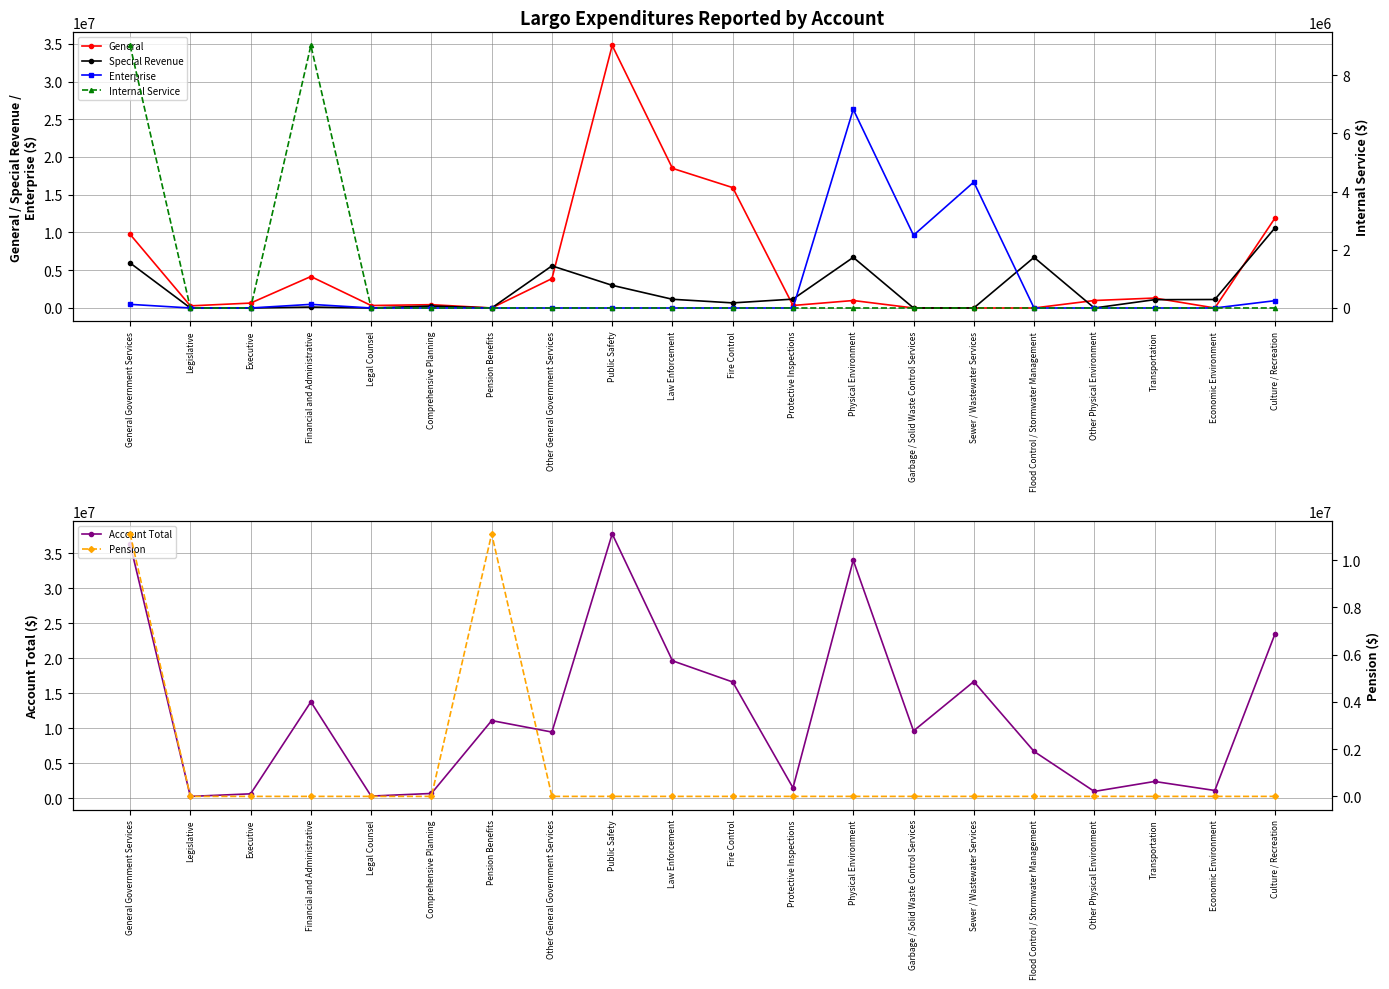

Rank the categories by Account Total value from lowest to highest.

Legislative, Legal Counsel, Executive, Comprehensive Planning, Other Physical Environment, Economic Environment, Protective Inspections, Transportation, Flood Control / Stormwater Management, Other General Government Services, Garbage / Solid Waste Control Services, Pension Benefits, Financial and Administrative, Fire Control, Sewer / Wastewater Services, Law Enforcement, Culture / Recreation, Physical Environment, General Government Services, Public Safety